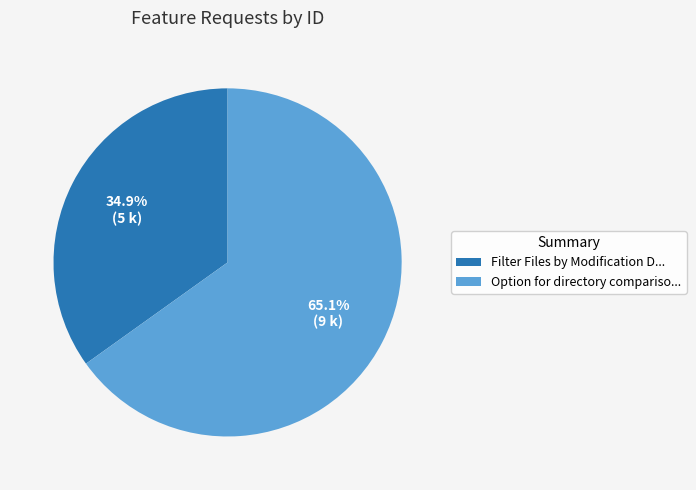

Which slice is the smallest?

Filter Files by Modification D...